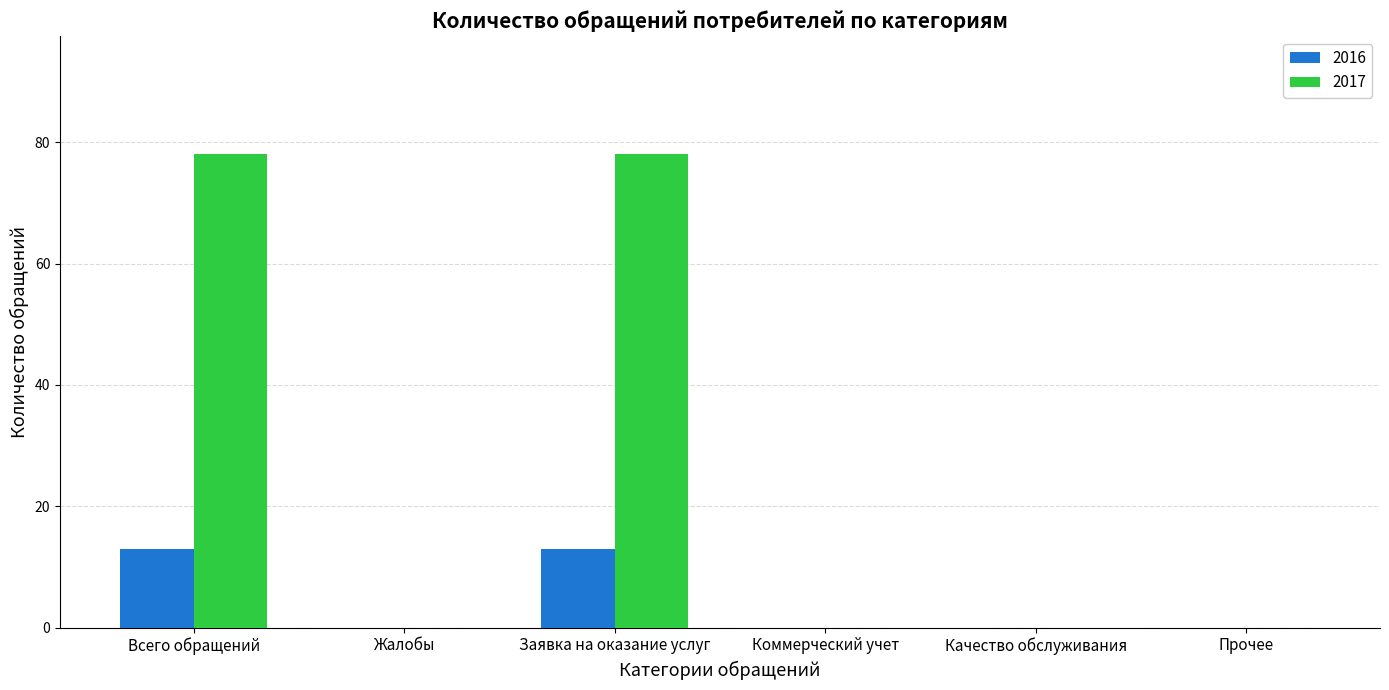

Reading left to right, what are all the values shown in this chart?

2016: 13	0	13	0	0	0
2017: 78	0	78	0	0	0